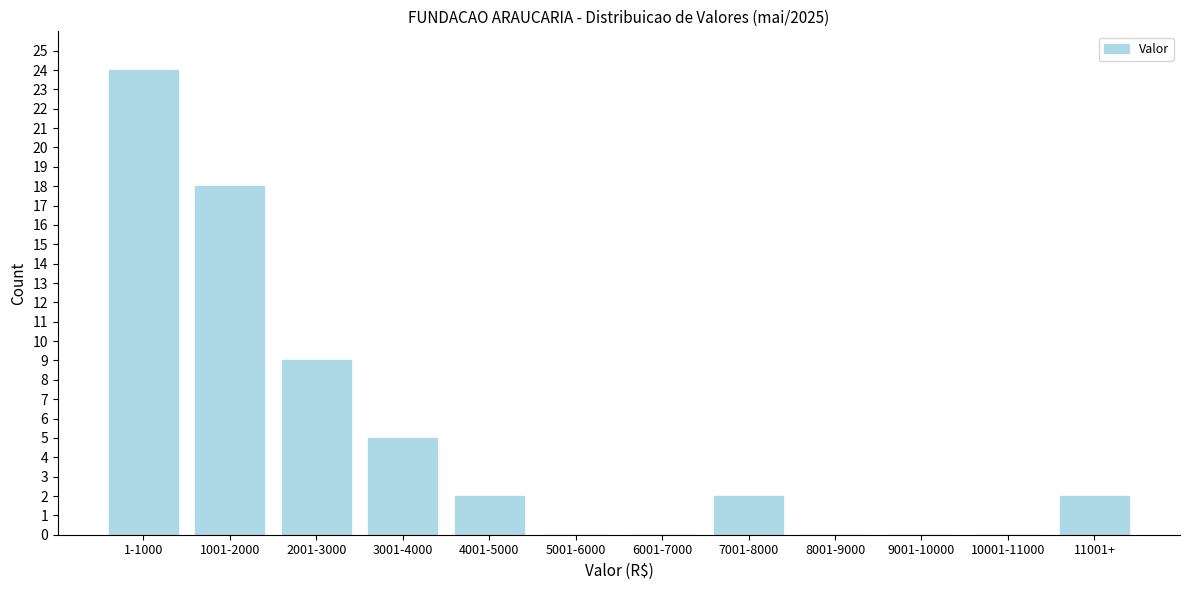

Reading left to right, extract all data points from this chart.

1-1000=24	1001-2000=18	2001-3000=9	3001-4000=5	4001-5000=2	5001-6000=0	6001-7000=0	7001-8000=2	8001-9000=0	9001-10000=0	10001-11000=0	11001+=2